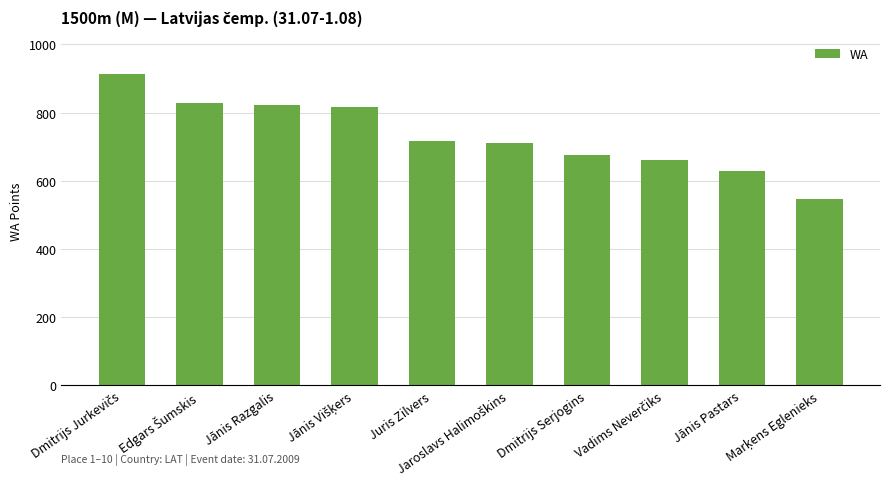

What is the difference between the second highest and minimum values?

280